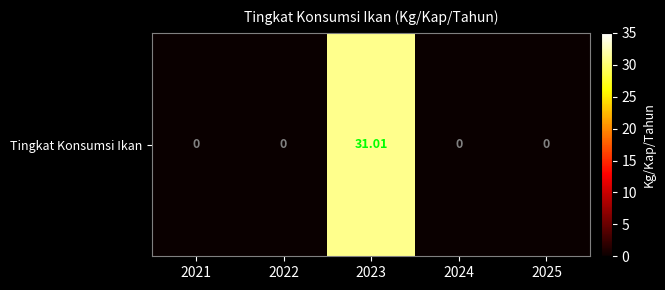

Count the number of data series in this chart.

1